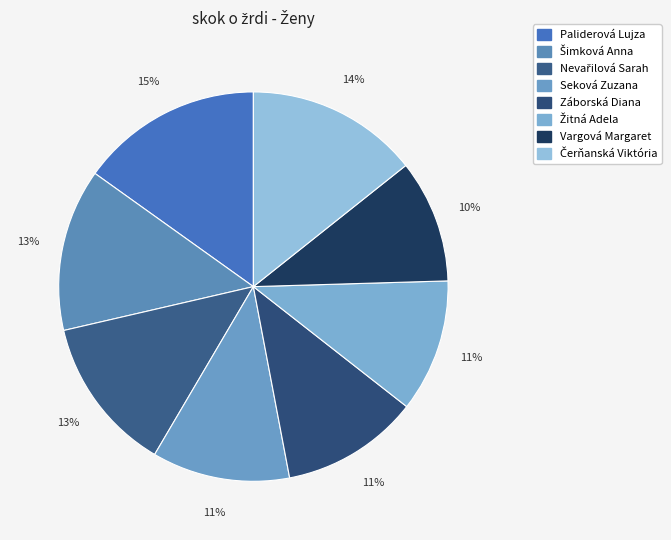

What percentage do Čerňanská Viktória and Seková Zuzana together represent?

25.8%